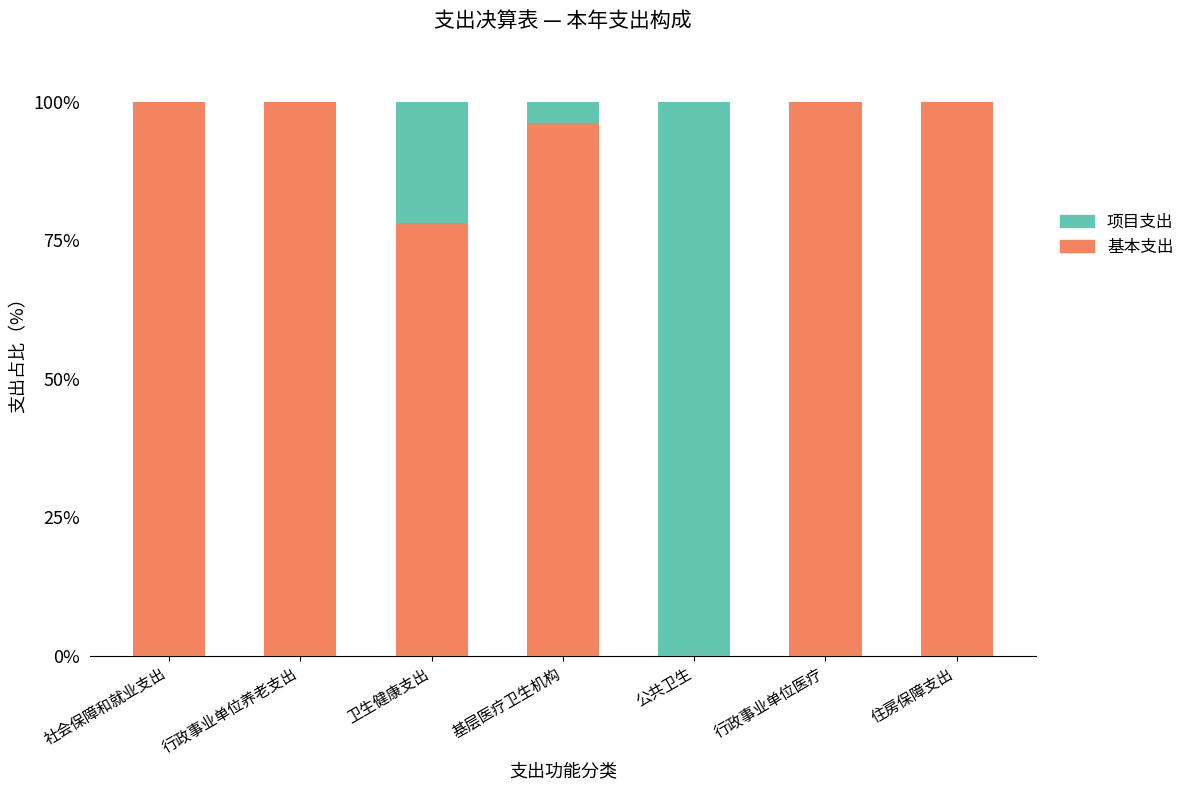

Are the bars horizontal?

No